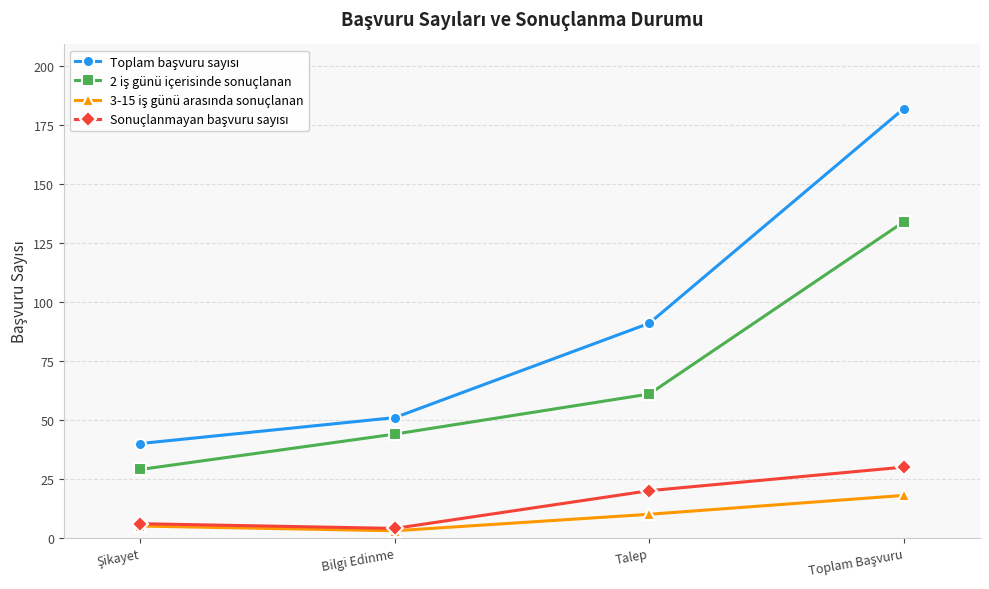

What is the label of the 3rd point from the right?

Bilgi Edinme